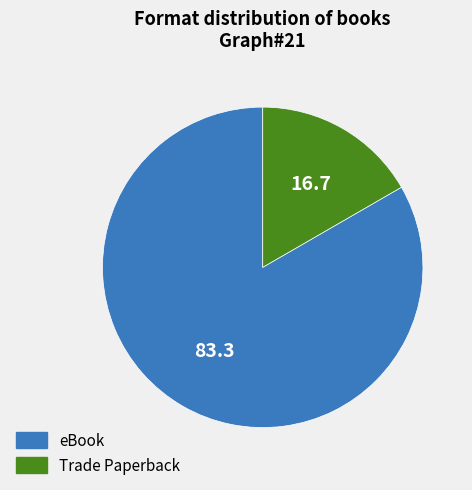

Which has a higher value, eBook or Trade Paperback?

eBook